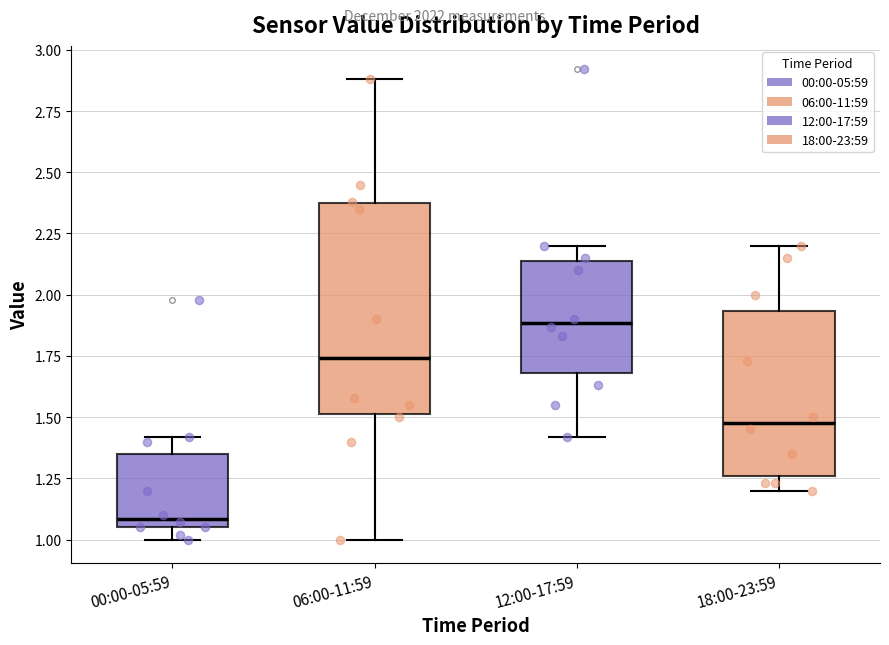

Reading left to right, read every box against the y-axis: the position of its median line, the range the box covers, and the ends of its whiskers. The values are not printed on the chart, so give them approximately, as read against the axis.

00:00-05:59: median 1.10, box 1.05 to 1.35, whiskers 1.00 to 1.40
06:00-11:59: median 1.75, box 1.50 to 2.35, whiskers 1.00 to 2.90
12:00-17:59: median 1.90, box 1.70 to 2.15, whiskers 1.40 to 2.20
18:00-23:59: median 1.50, box 1.25 to 1.95, whiskers 1.20 to 2.20